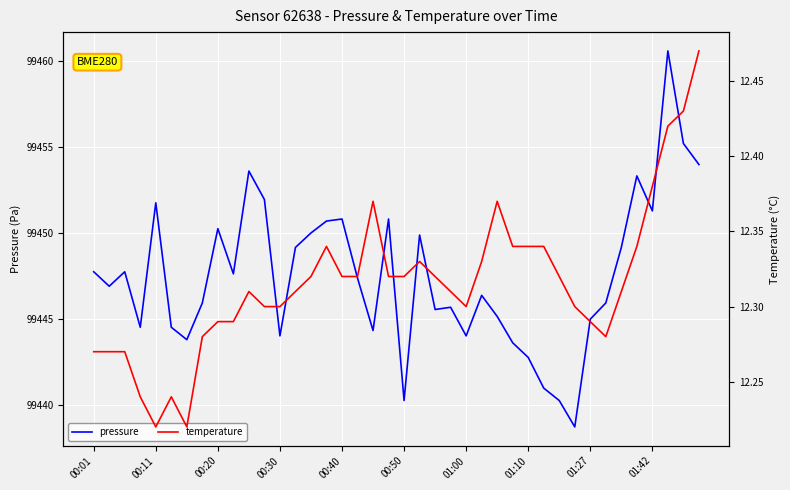

What are all the series names shown in the legend?

pressure, temperature